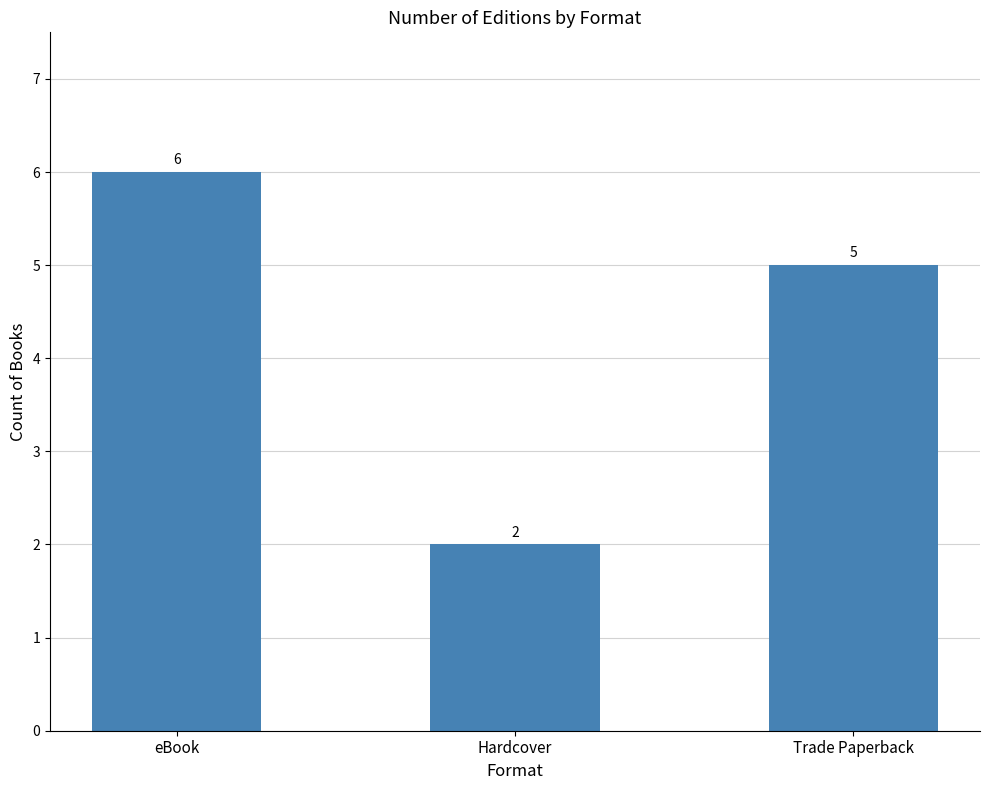

Reading left to right, list all the values displayed in this chart.

6	2	5